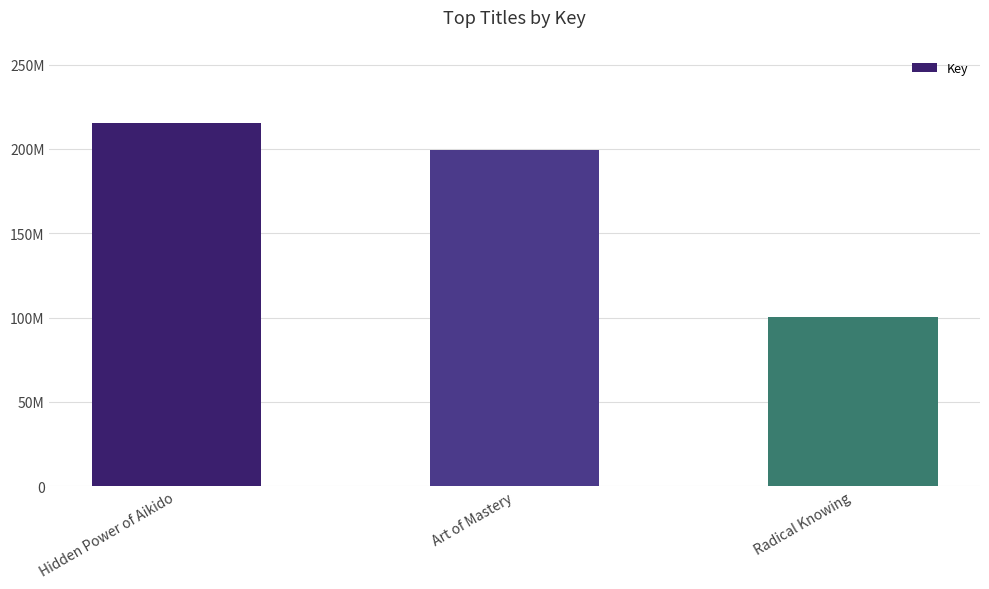

How many values are below 199333284?

1